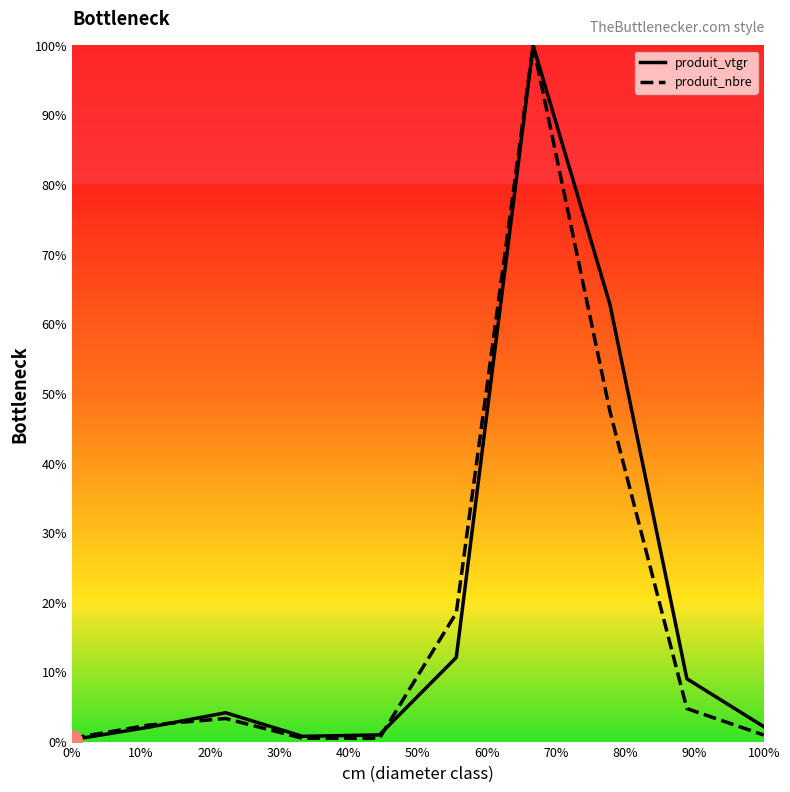

What is the highest value of the produit_vtgr series?

100.0